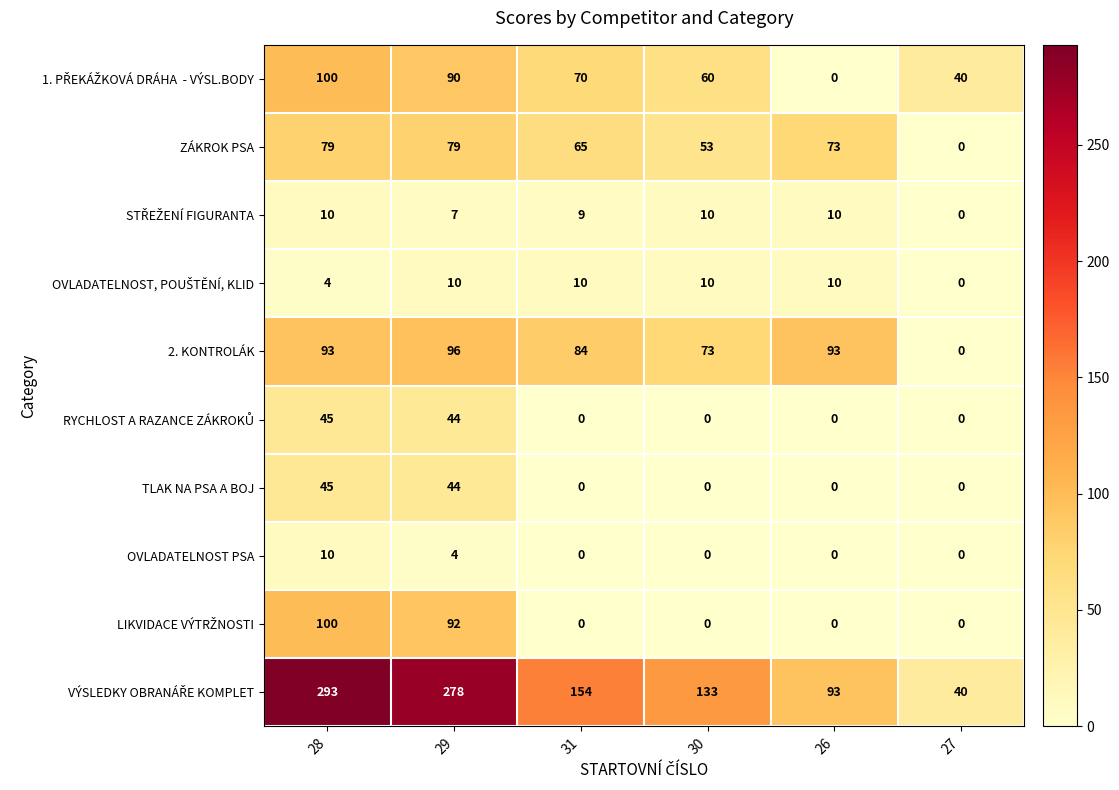

Which label corresponds to the largest value in the chart?

28